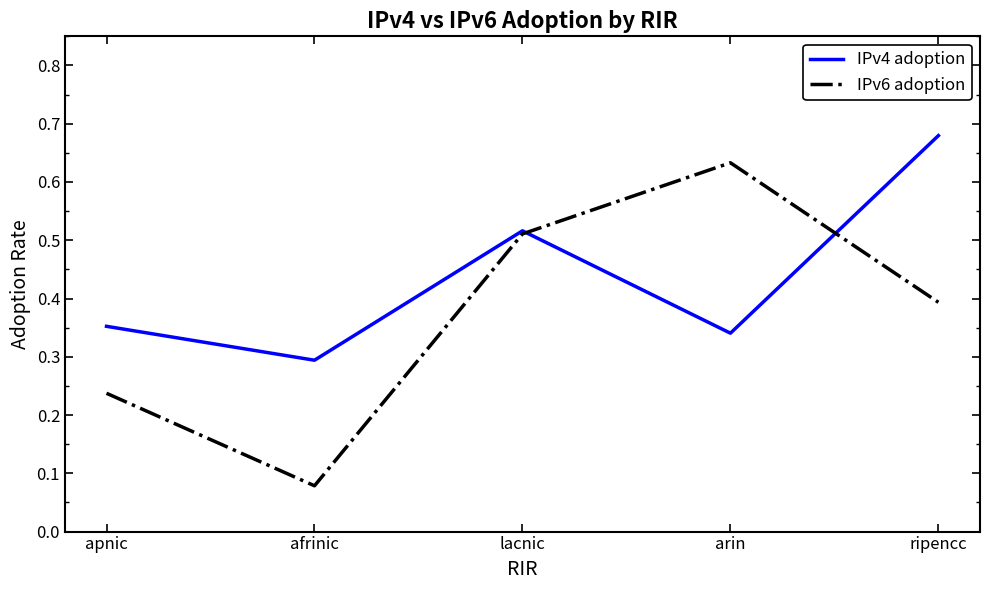

At which category does the chart reach its peak across all series?

ripencc